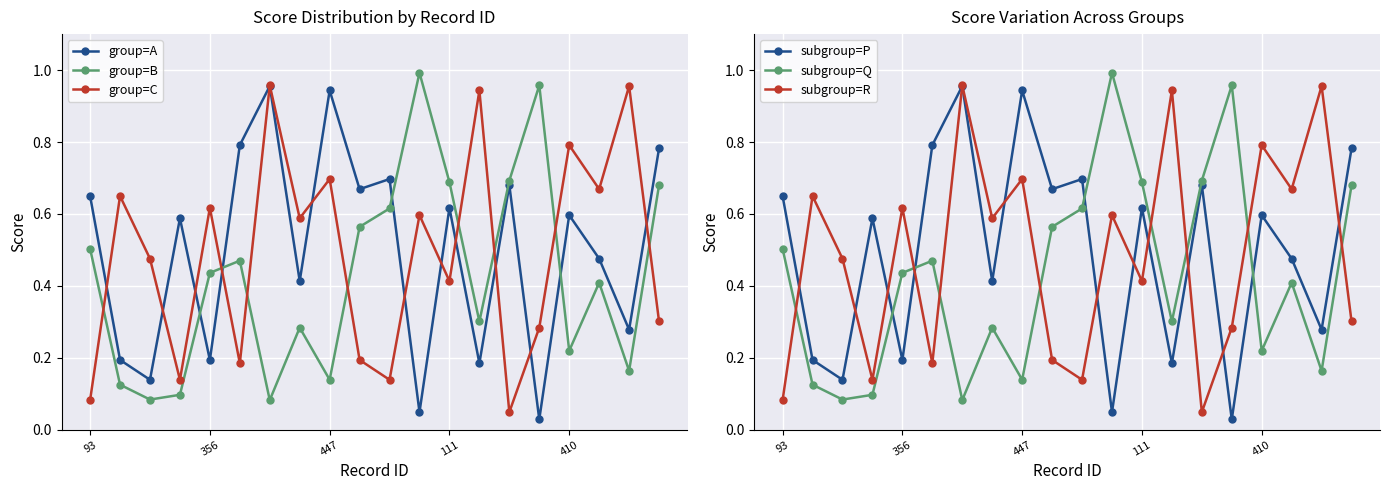

How many interior local peaks does the group=B series have?

5